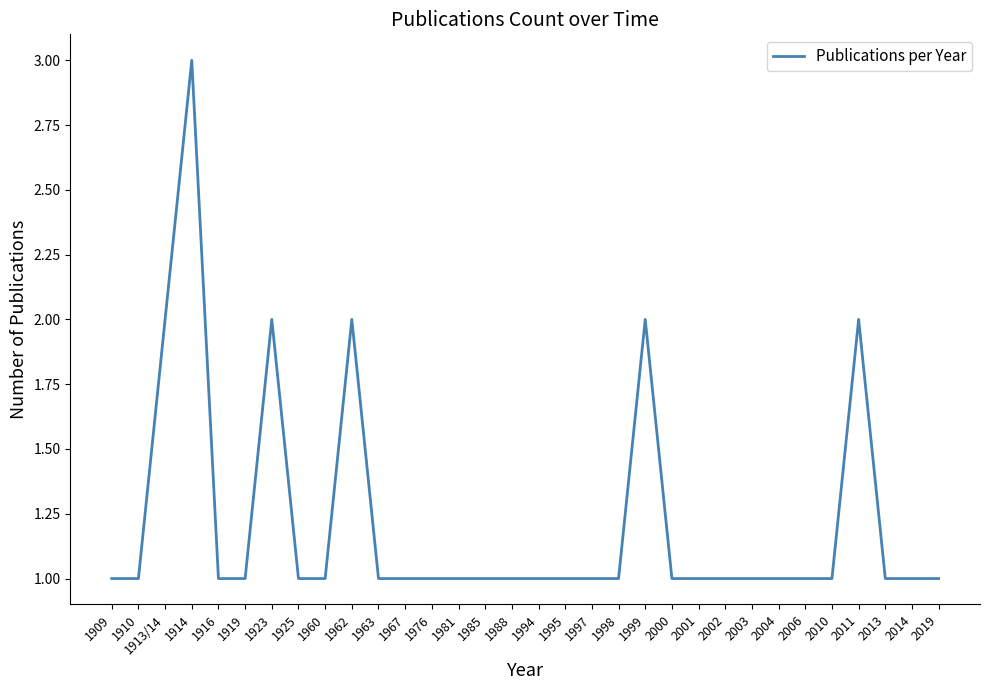

Is it true that the value at 1914 is 3?

True